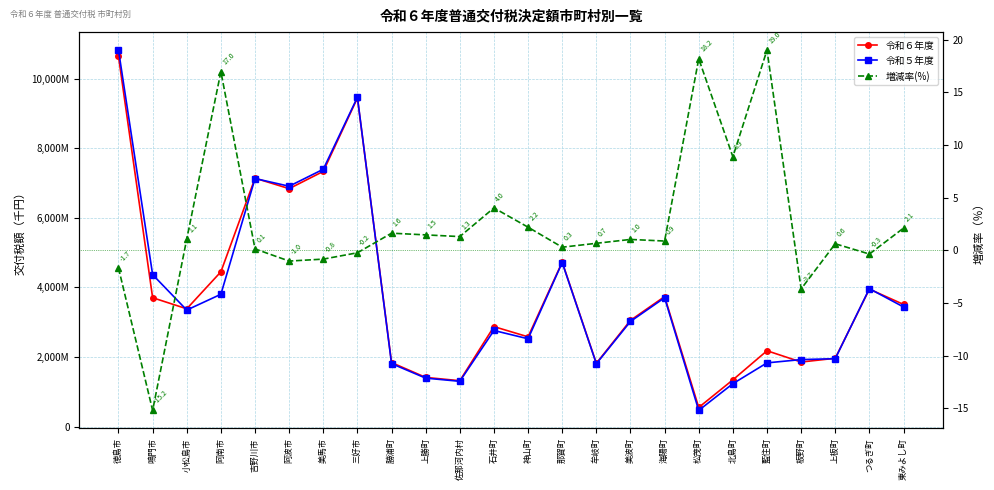

How many distinct data groups are displayed?

3